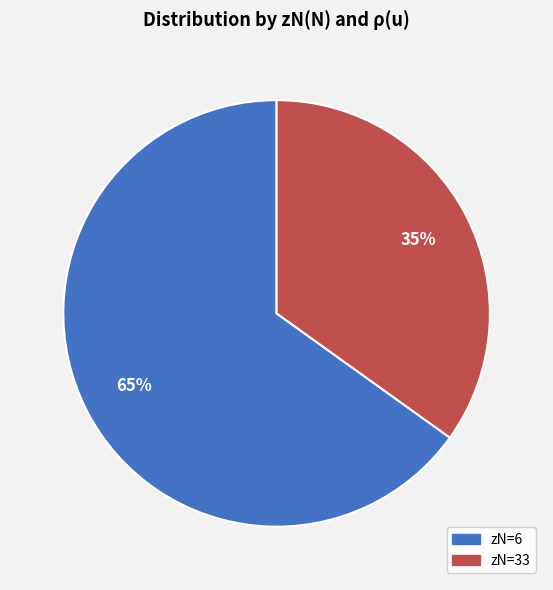

How many segments does this pie chart have?

2